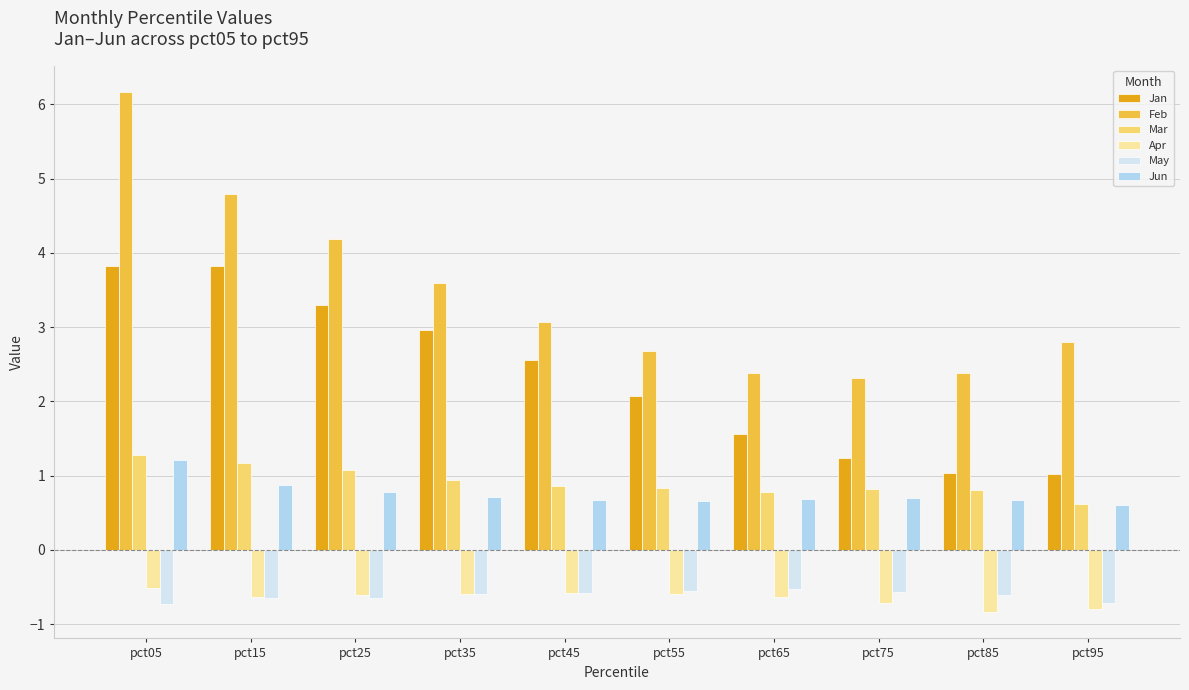

Is the value of May at pct35 greater than the value of Feb at pct85?

No